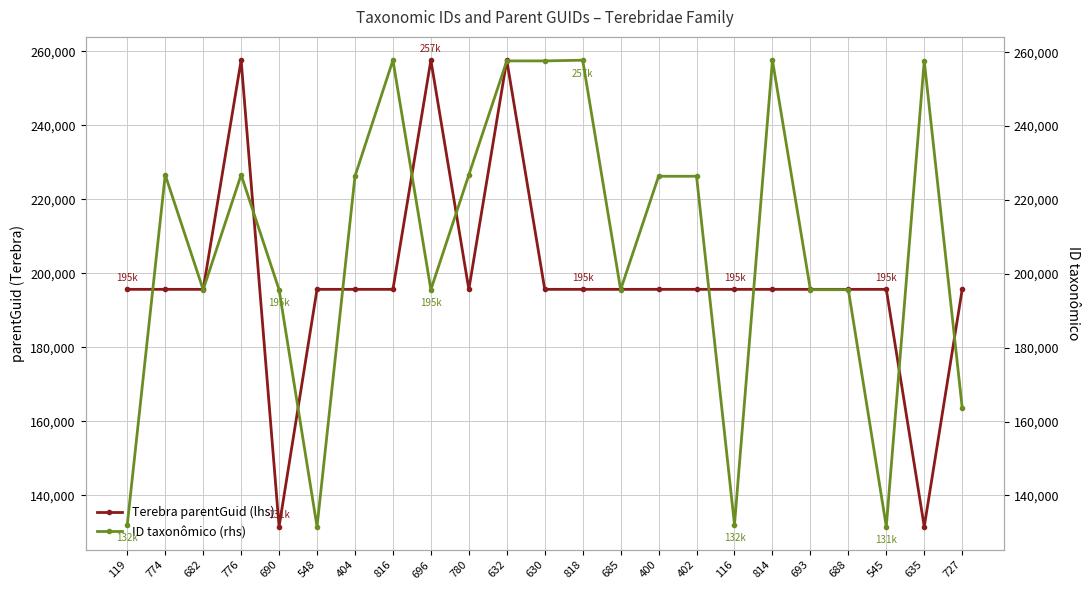

What is the lowest value of the ID taxonômico (rhs) series?

131545